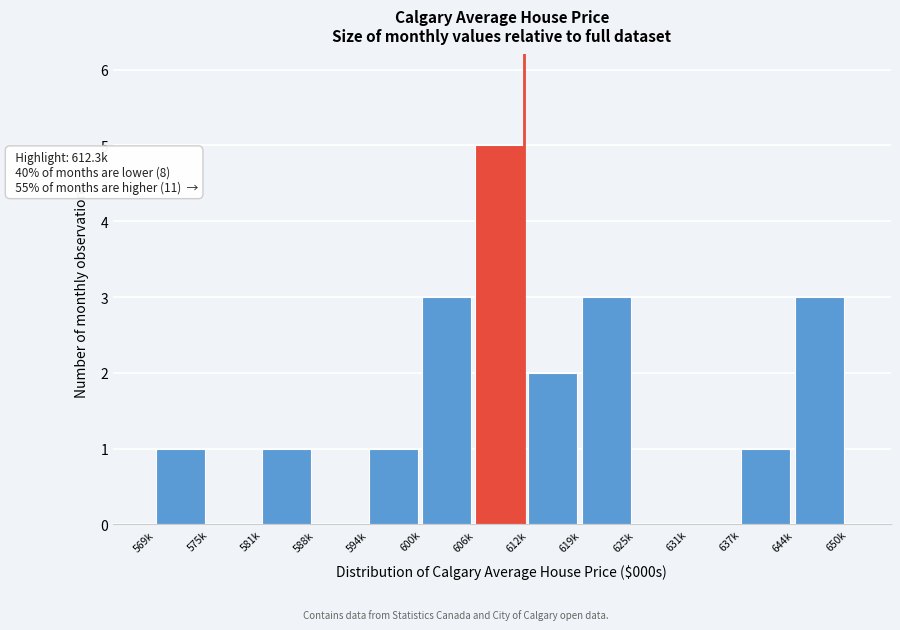

Reading left to right, what are all the values shown in this chart?

569k=1	575k=0	581k=1	588k=0	594k=1	600k=3	606k=5	612k=2	619k=3	625k=0	631k=0	637k=1	644k=3